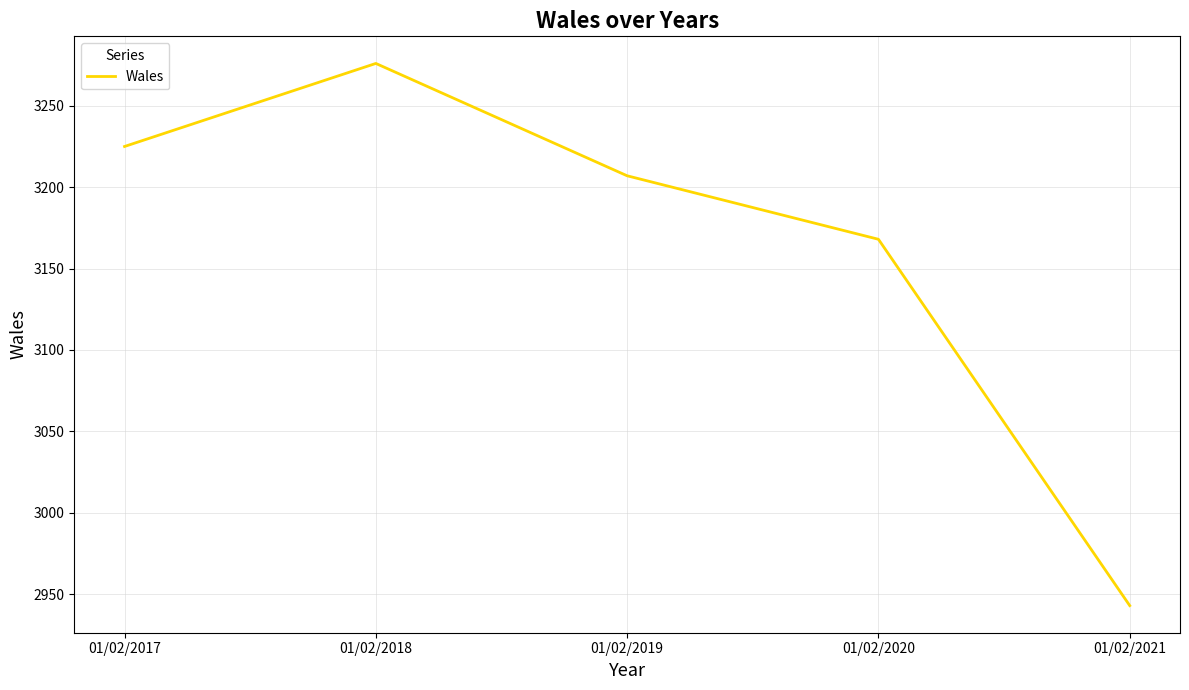

True or false: the data shows 4888 at 01/02/2017.

False